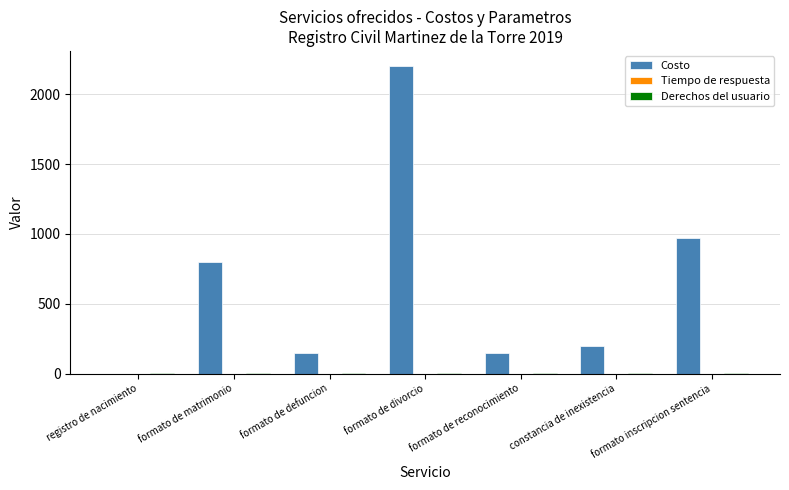

Which series changed the most between registro de nacimiento and formato de matrimonio?

Costo